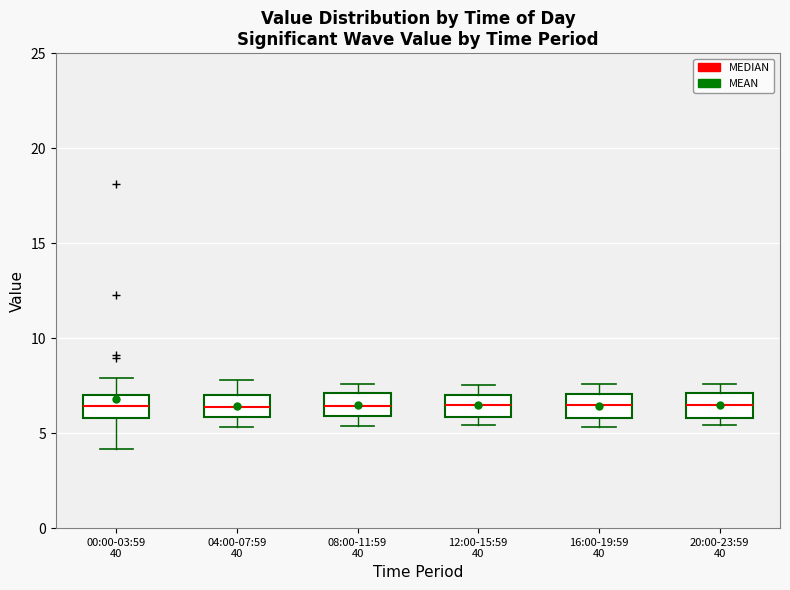

Where does the median line of the box for 12:00-15:59 40 sit on the y-axis? The values are not printed on the chart, so give them approximately, as read against the axis.

6.5